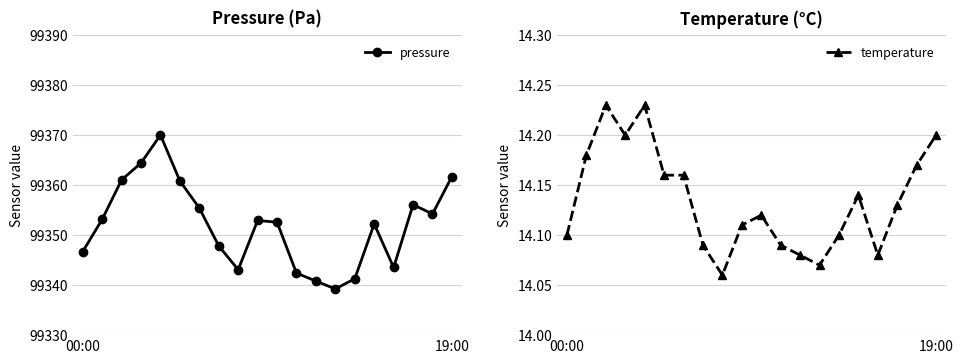

How many interior local valleys does the pressure series have?

4